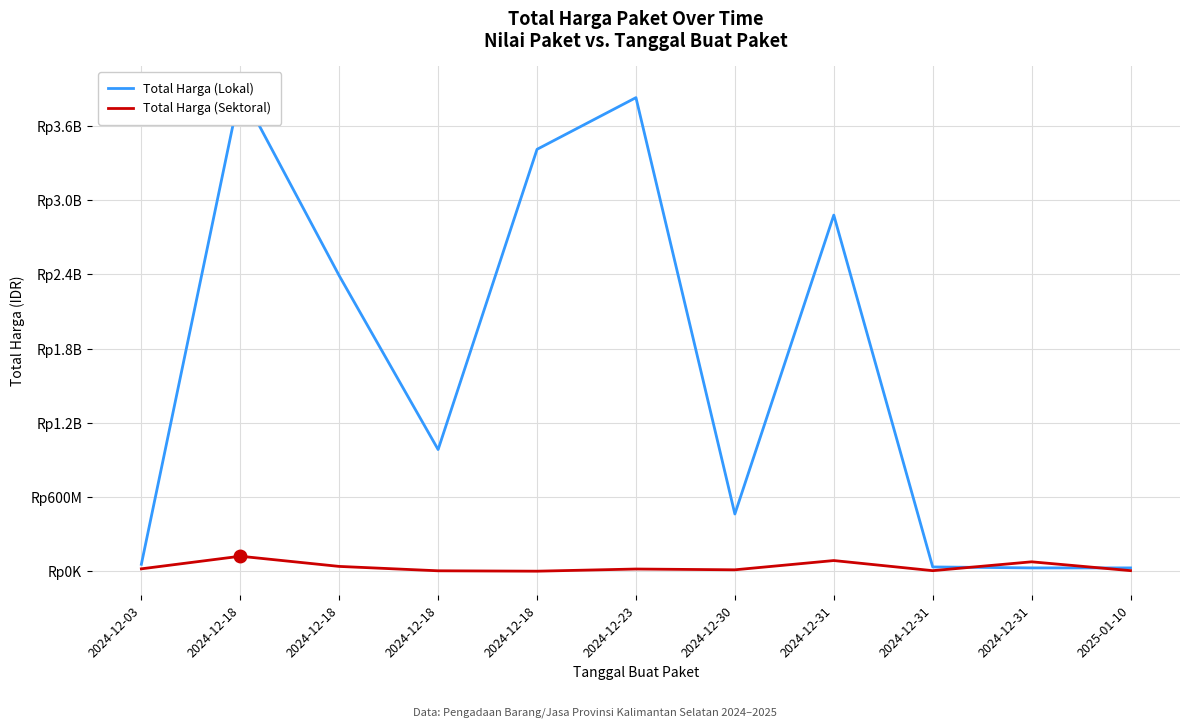

The Total Harga (Sektoral) series shows 45463217 at 2024-12-31. True or false?

False